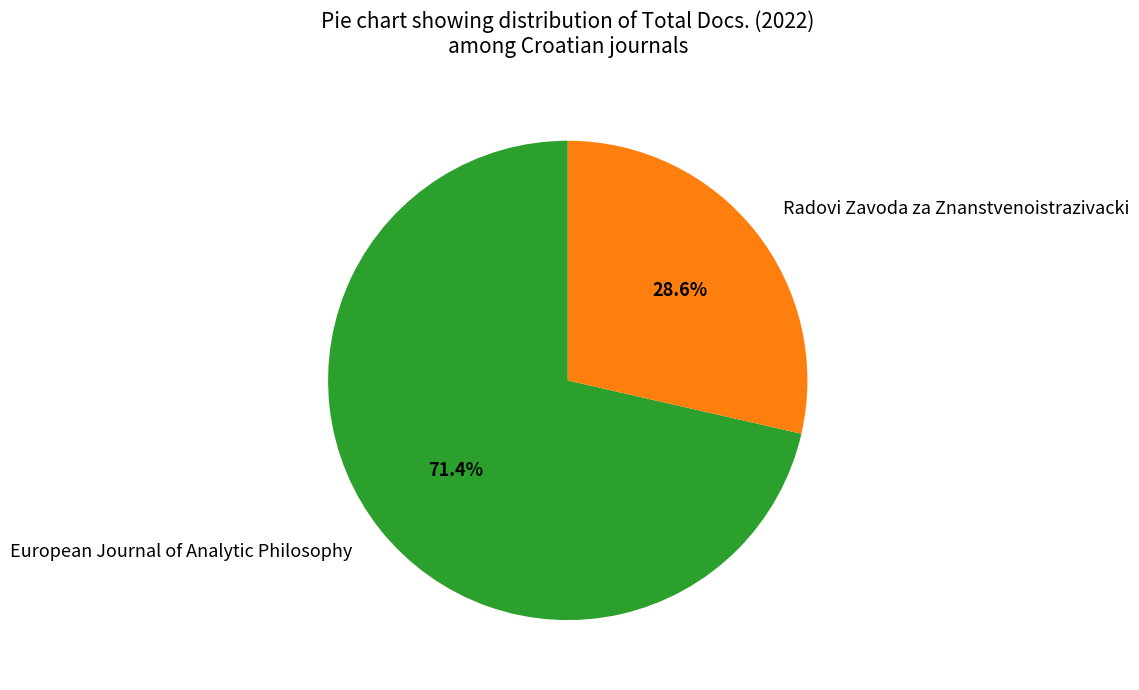

How much of the chart is everything except Radovi Zavoda za Znanstvenoistrazivacki?

71.4%